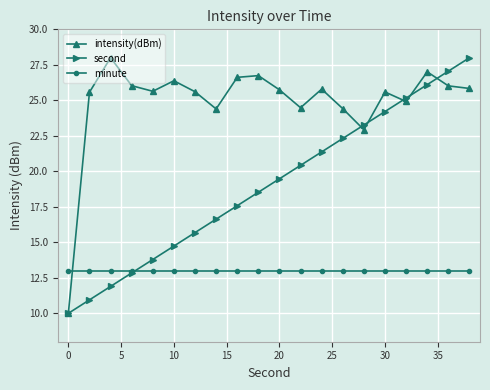

Which series has the largest total across all categories?

intensity(dBm)